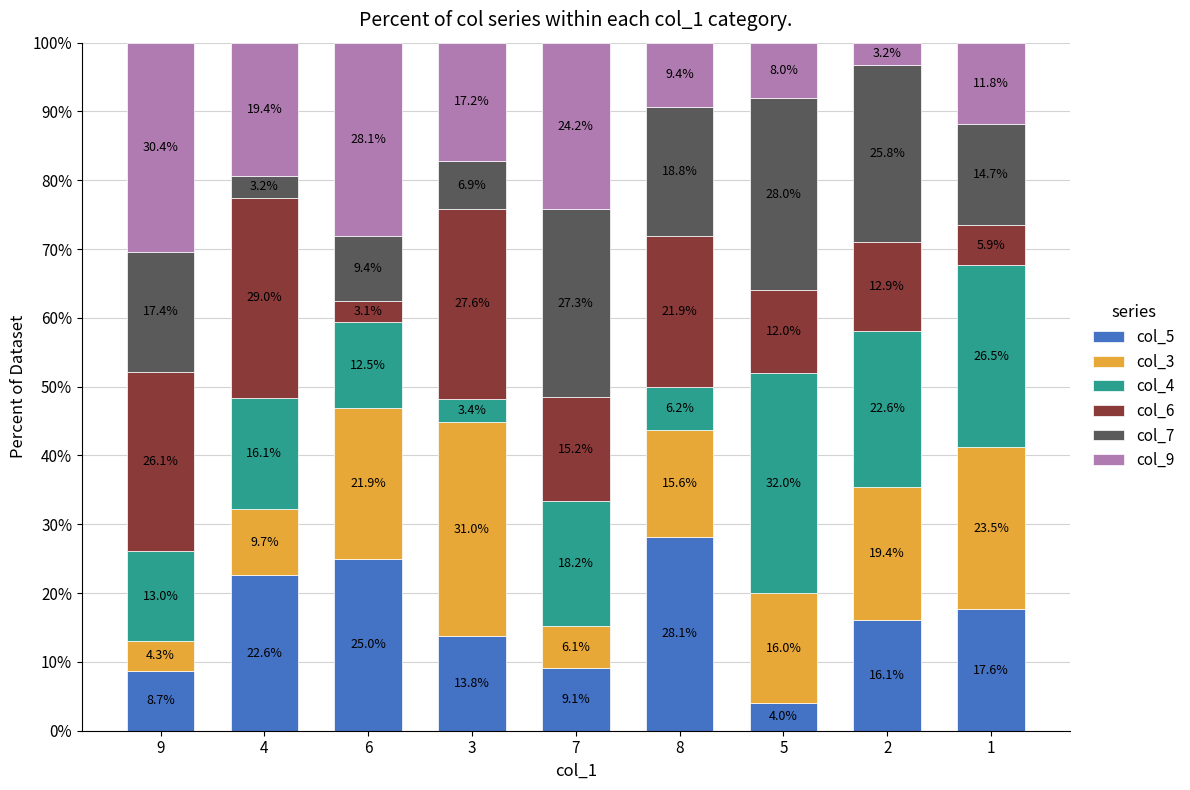

Is it true that col_5 equals 22.6 at 4?

True